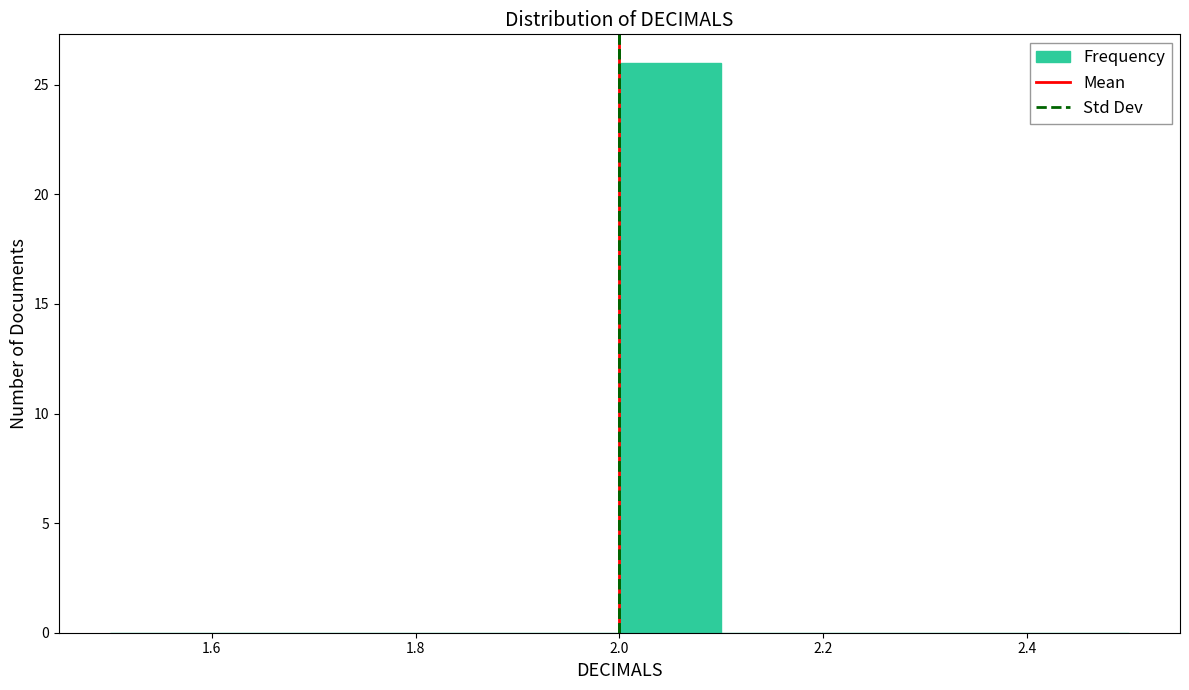

Reading left to right, transcribe this chart: for each bar, give the range it covers on the x-axis and its height. The values are not printed on the chart, so give them approximately, as read against the axis.

1.5 to 1.6: 0
1.6 to 1.7: 0
1.7 to 1.8: 0
1.8 to 1.9: 0
1.9 to 2.0: 0
2.0 to 2.1: 26
2.1 to 2.2: 0
2.2 to 2.3: 0
2.3 to 2.4: 0
2.4 to 2.5: 0